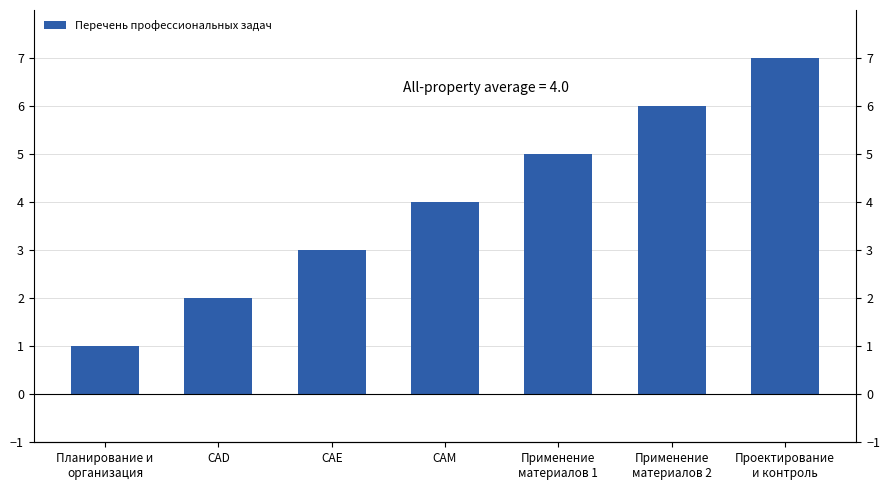

The value at CAD is 2. True or false?

True